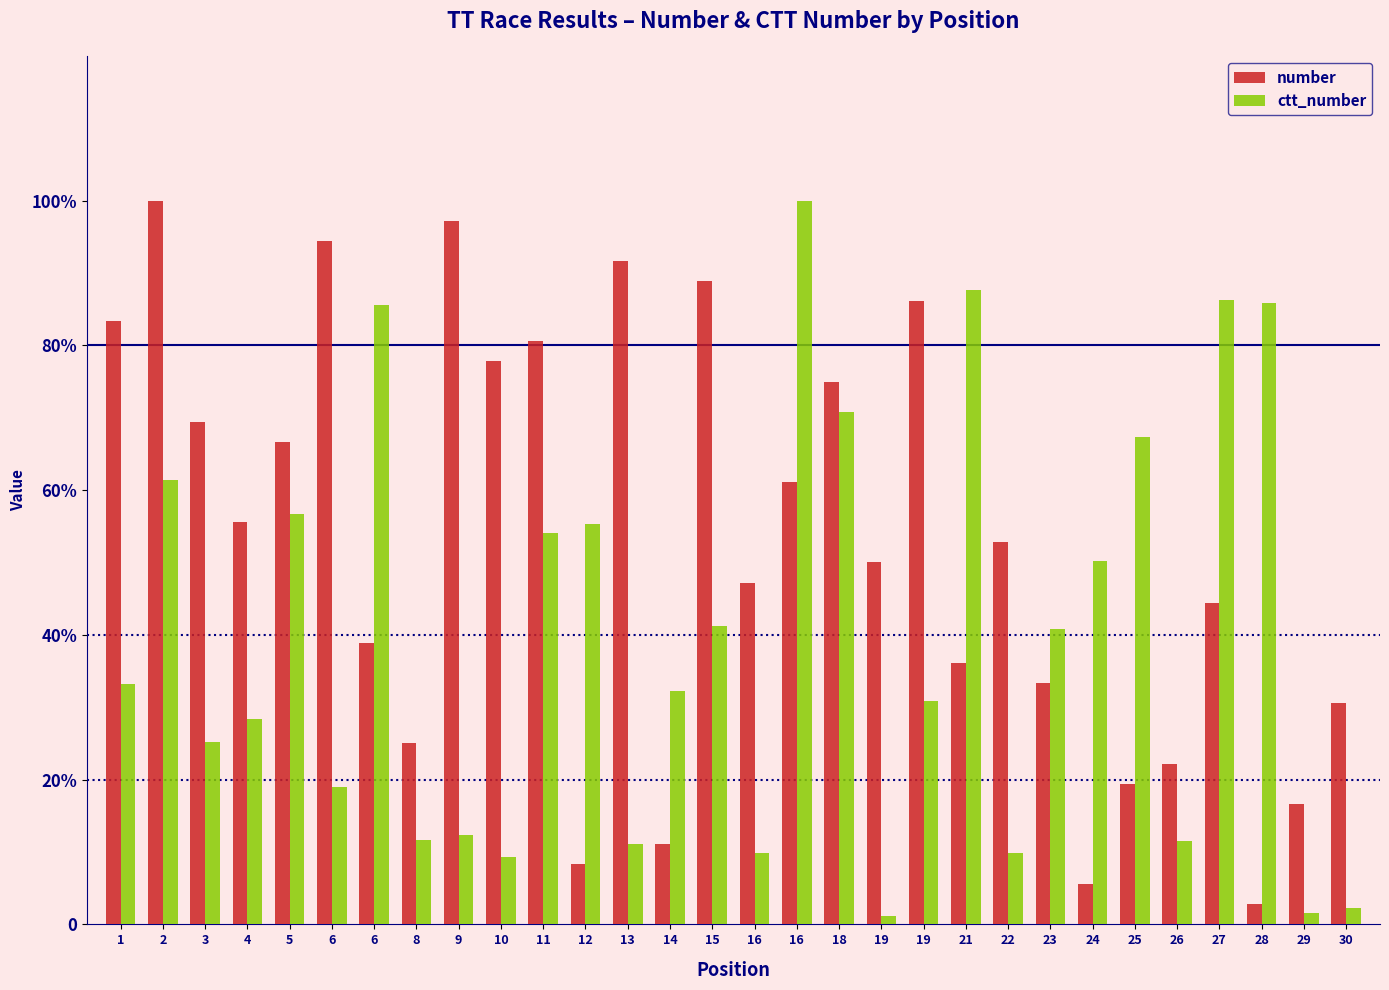

Is it true that number equals 25.0 at 8?

True